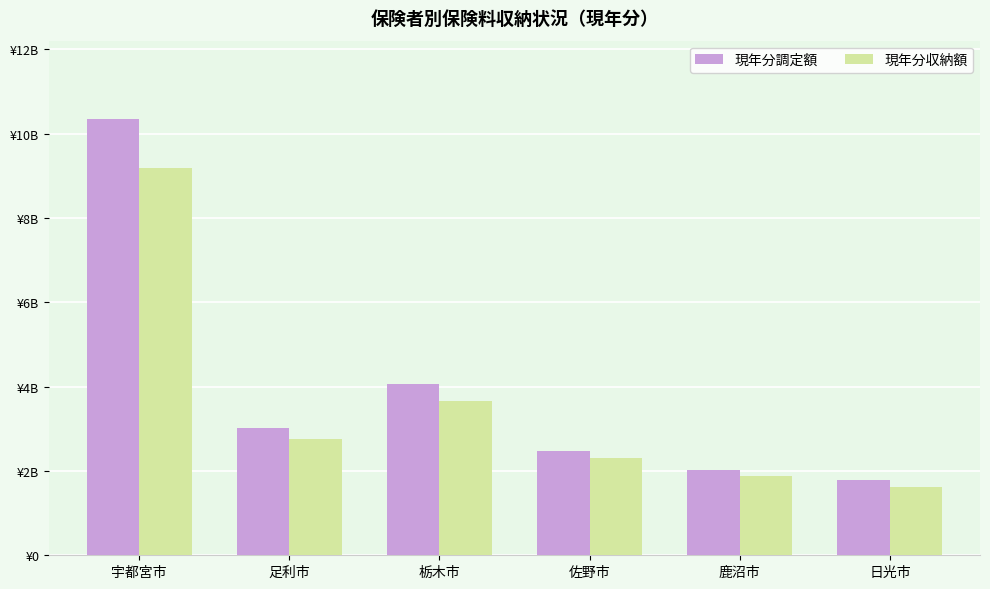

Are the bars horizontal?

No